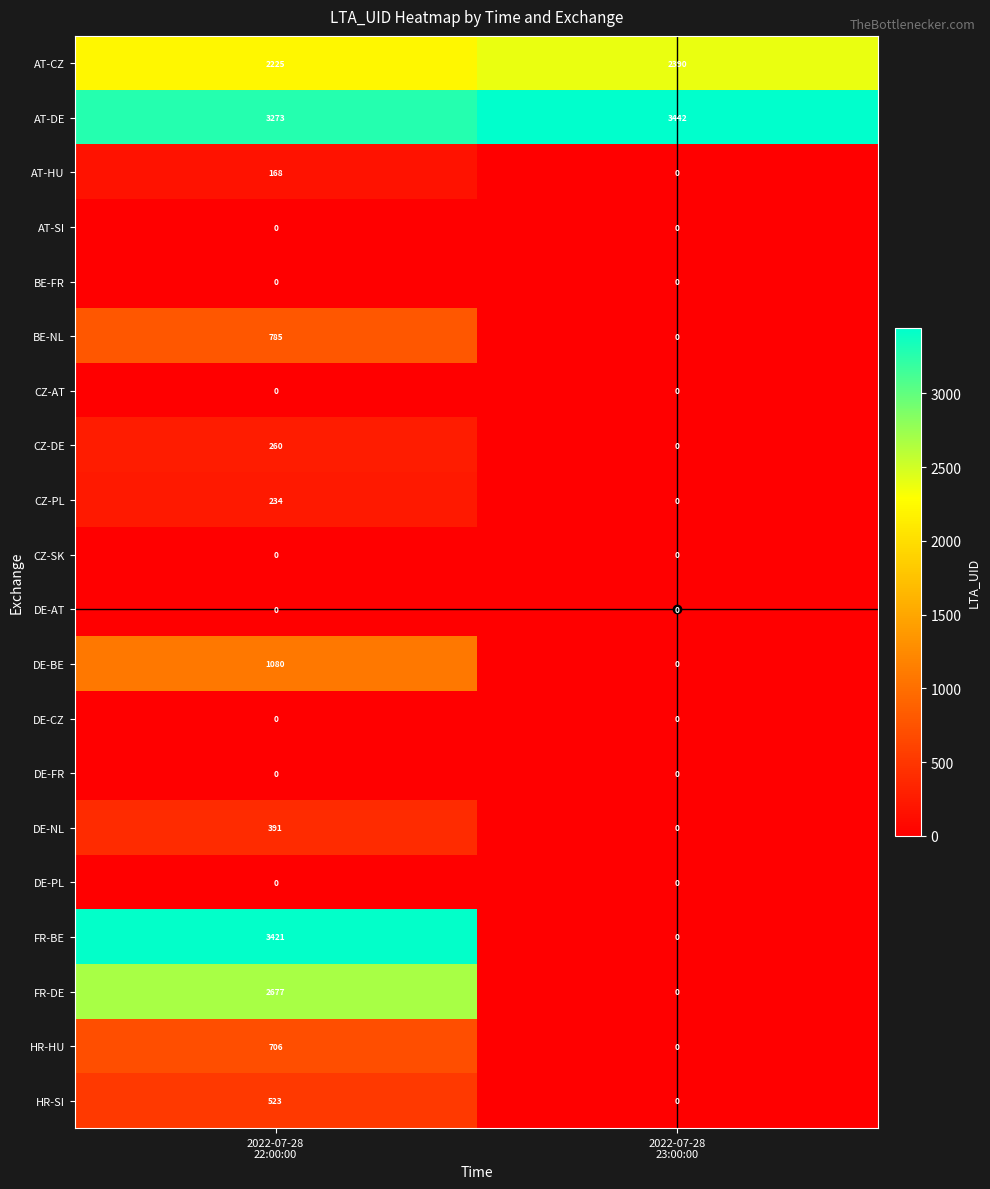

What is the difference between the maximum and minimum values in the DE-BE series?

1080